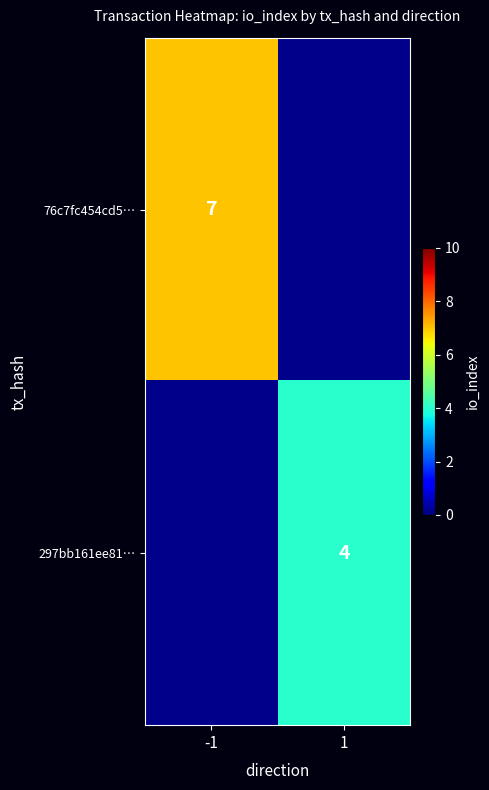

How many data points does each series have?

2